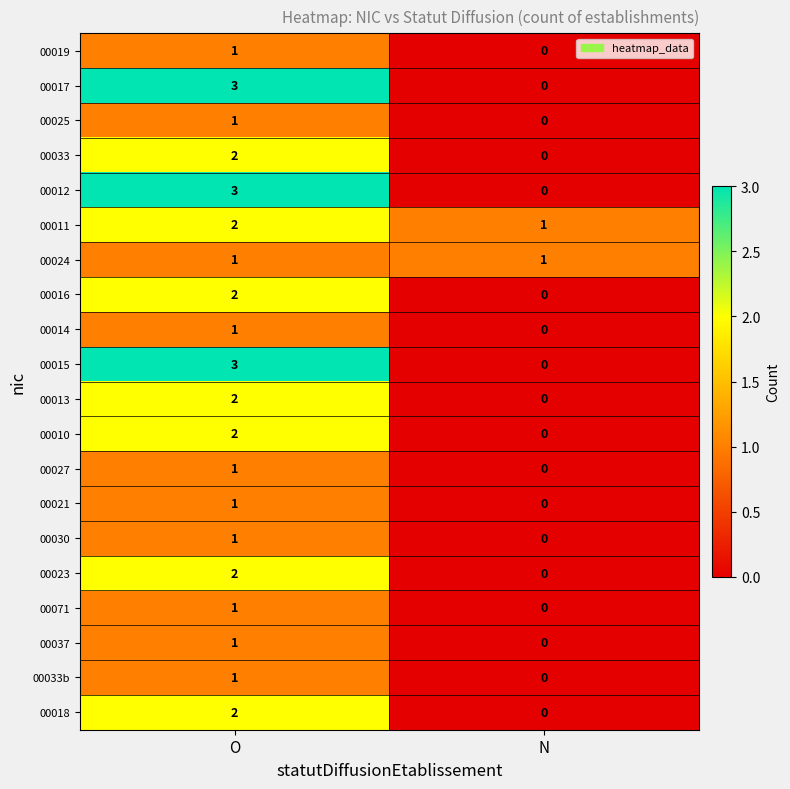

What is the difference between the highest and lowest values at O?

2